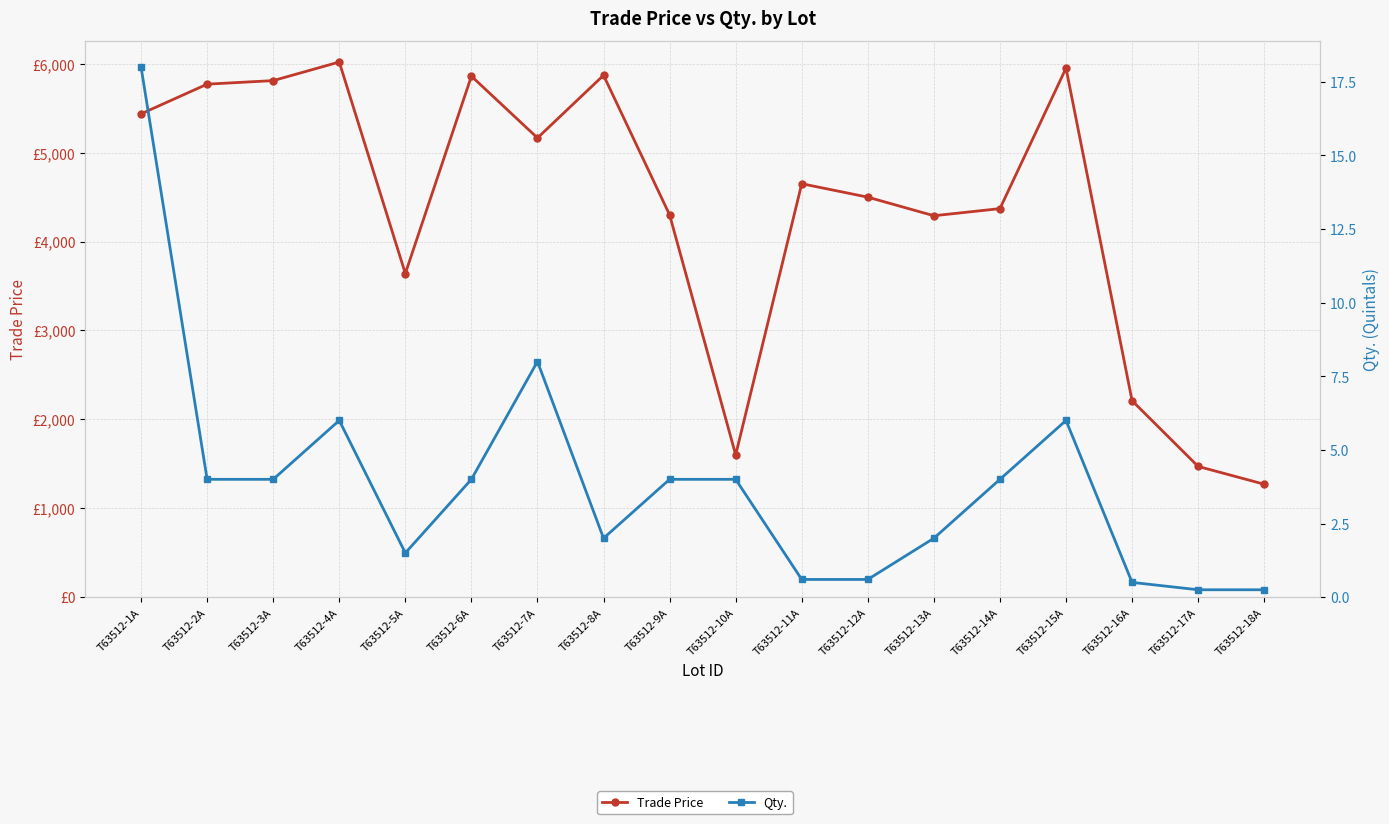

Reading left to right, what are all the values shown in this chart?

Trade Price: T63512-1A=5436.0	T63512-2A=5770.0	T63512-3A=5810.0	T63512-4A=6019.0	T63512-5A=3640.0	T63512-6A=5860.0	T63512-7A=5165.0	T63512-8A=5870.0	T63512-9A=4300.0	T63512-10A=1600.0	T63512-11A=4650.0	T63512-12A=4499.0	T63512-13A=4290.0	T63512-14A=4370.0	T63512-15A=5950.0	T63512-16A=2209.0	T63512-17A=1470.0	T63512-18A=1270.0
Qty.: T63512-1A=18.0	T63512-2A=4.0	T63512-3A=4.0	T63512-4A=6.0	T63512-5A=1.5	T63512-6A=4.0	T63512-7A=8.0	T63512-8A=2.0	T63512-9A=4.0	T63512-10A=4.0	T63512-11A=0.6	T63512-12A=0.6	T63512-13A=2.0	T63512-14A=4.0	T63512-15A=6.0	T63512-16A=0.5	T63512-17A=0.2	T63512-18A=0.2